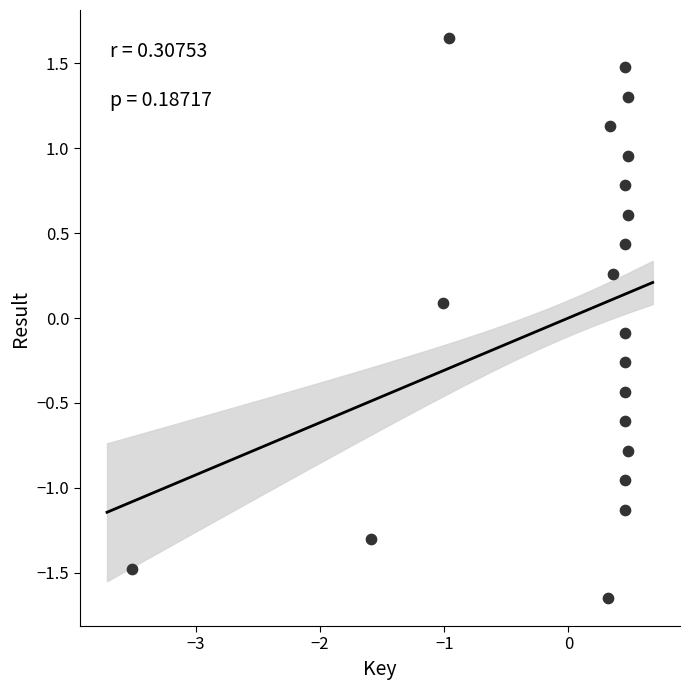

What is the range of X values (max minus min)?

4.0